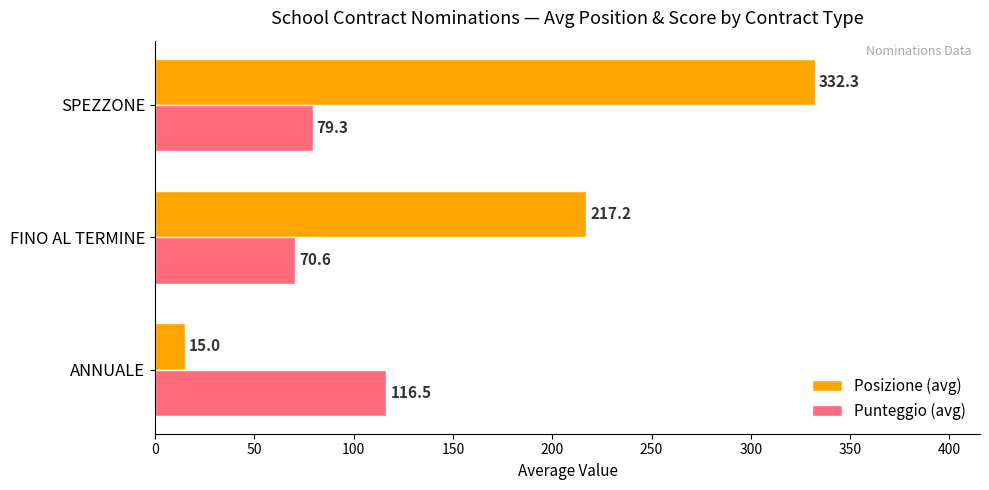

Rank the series at FINO AL TERMINE from highest to lowest value.

Posizione (avg), Punteggio (avg)